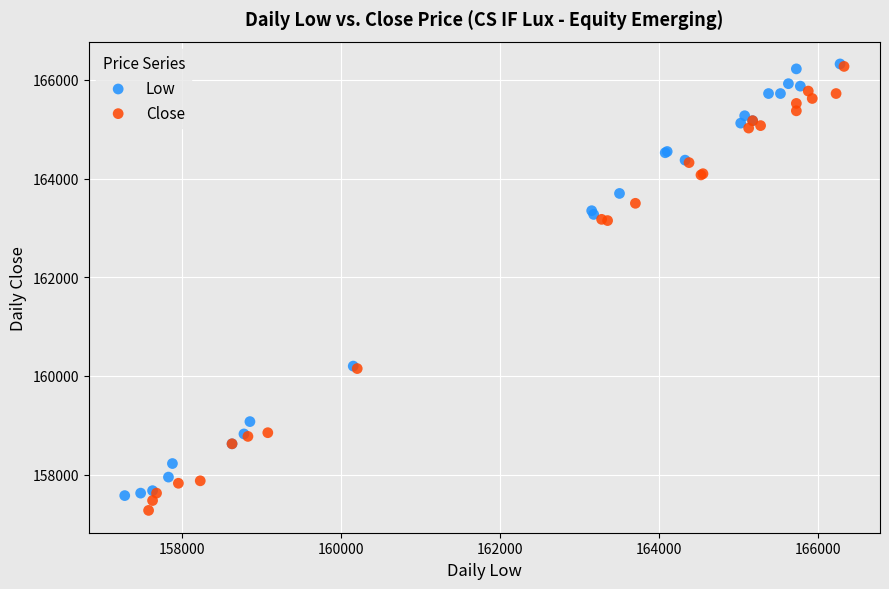

What are all the series names shown in the legend?

Low, Close